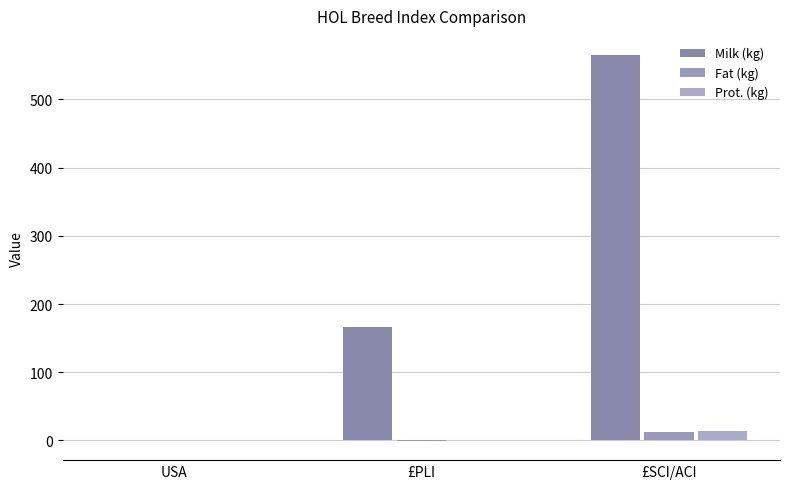

What is the label of the 2nd bar from the right?

£PLI